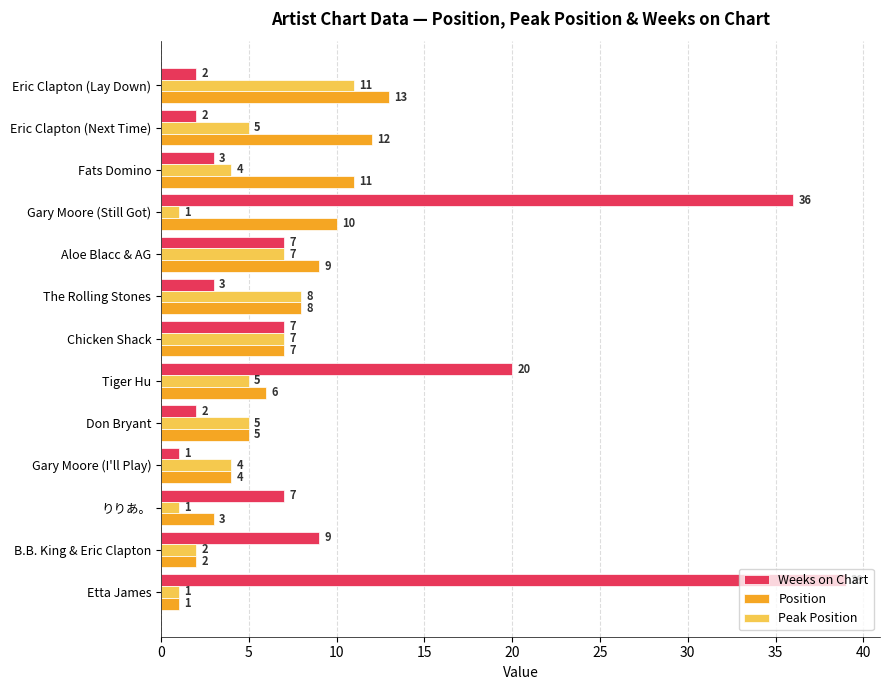

Rank the categories by Position value from highest to lowest.

Eric Clapton (Lay Down), Eric Clapton (Next Time), Fats Domino, Gary Moore (Still Got), Aloe Blacc & AG, The Rolling Stones, Chicken Shack, Tiger Hu, Don Bryant, Gary Moore (I'll Play), りりあ。, B.B. King & Eric Clapton, Etta James